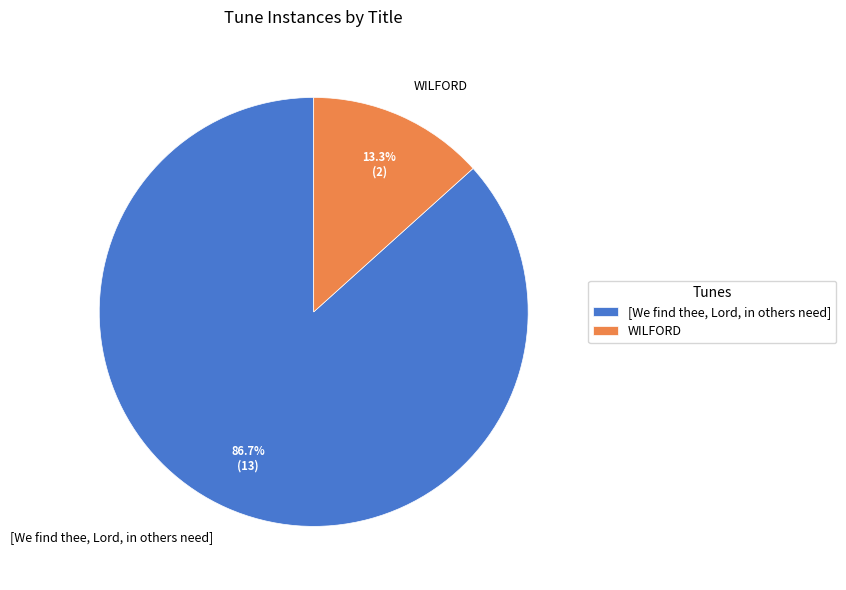

To the nearest percent, what percentage of the pie is WILFORD?

13%